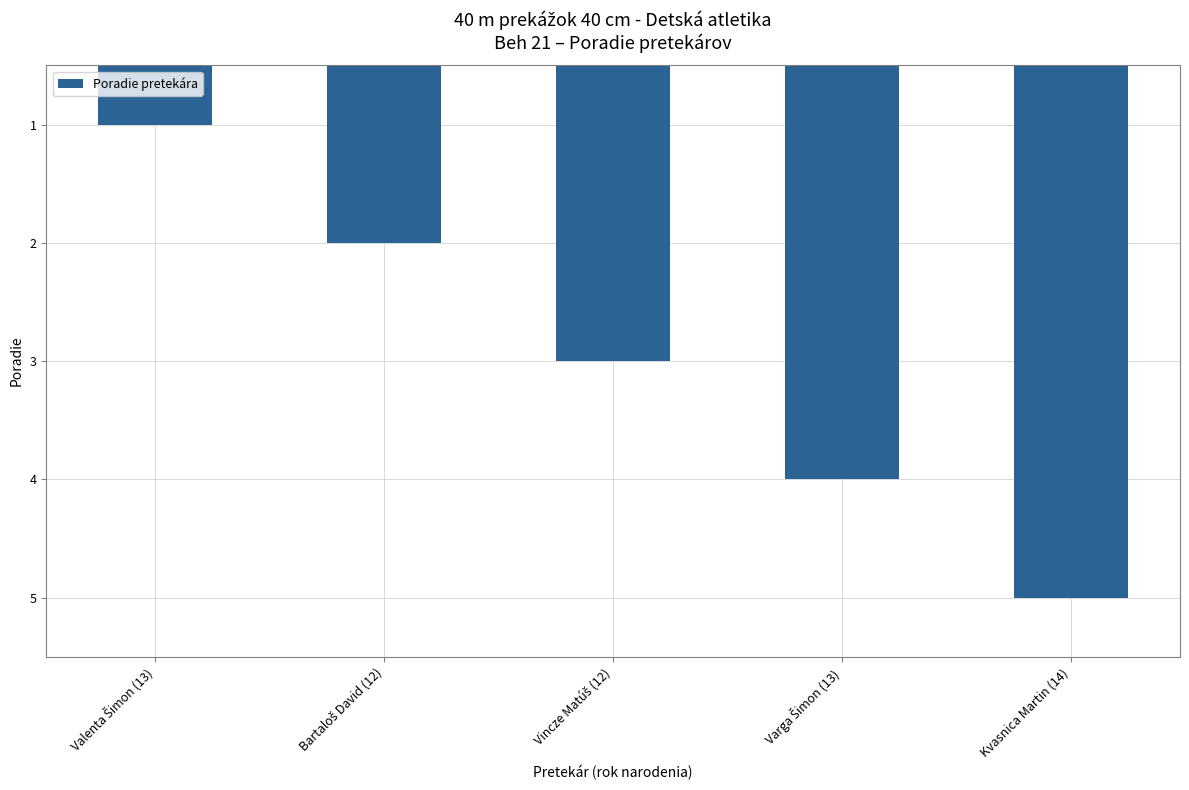

What is the label of the 5th bar from the left?

Kvasnica Martin (14)